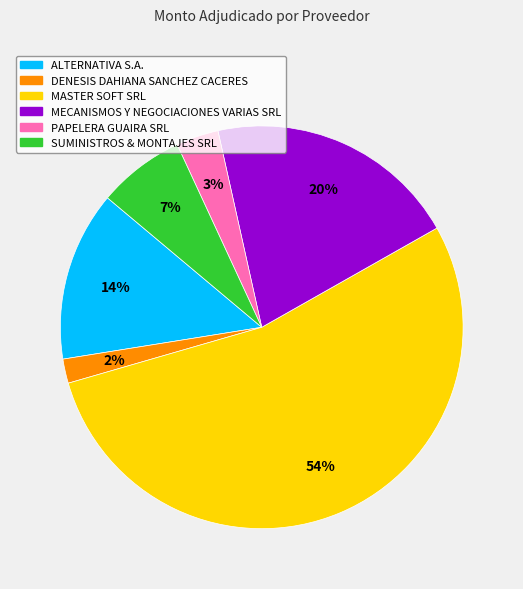

Between MASTER SOFT SRL and DENESIS DAHIANA SANCHEZ CACERES, which is larger?

MASTER SOFT SRL